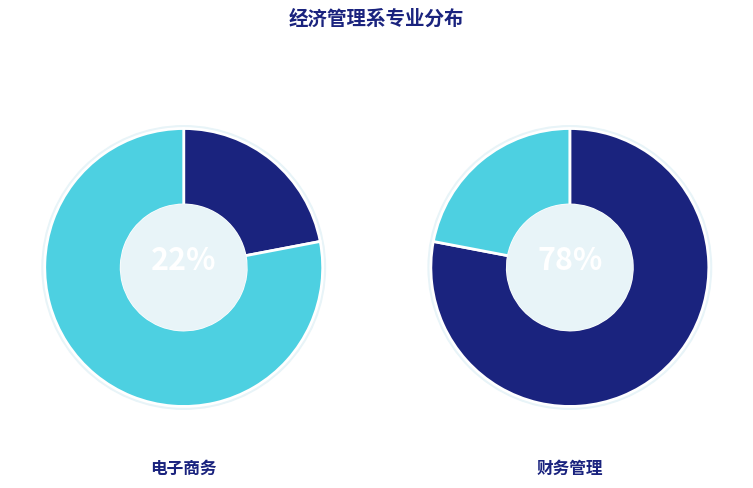

How many slices are in this pie chart?

2